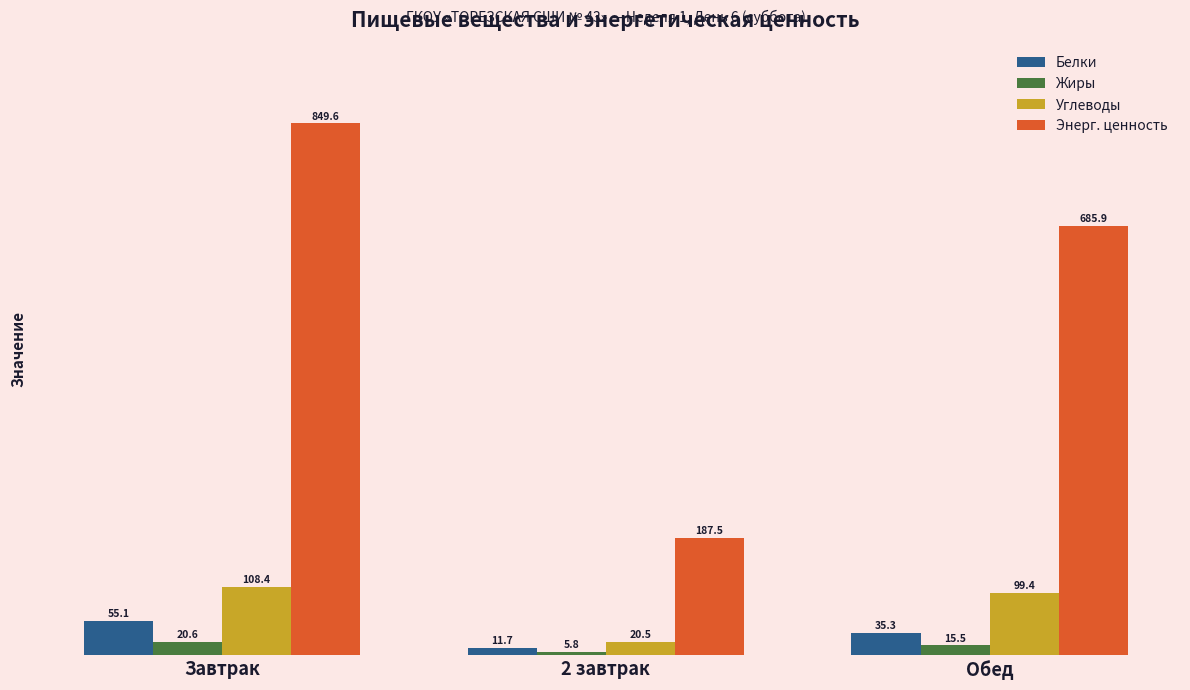

Is it true that Жиры equals 5.8 at 2 завтрак?

True